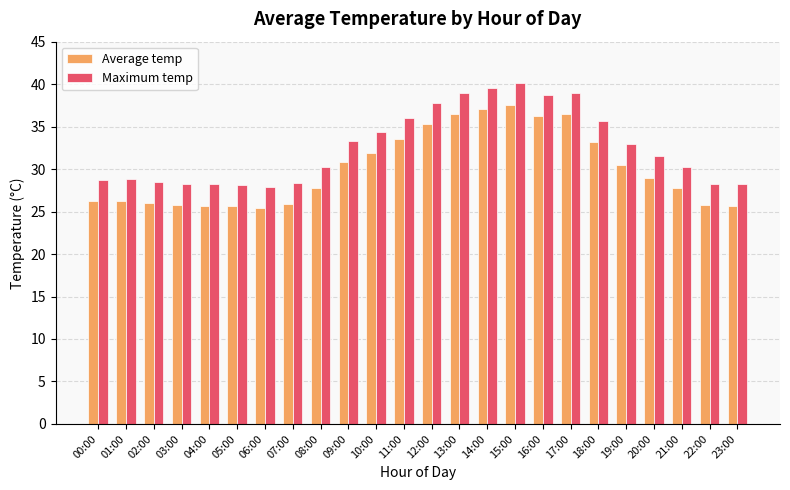

Is the value of Maximum temp at 08:00 greater than the value of Average temp at 02:00?

Yes